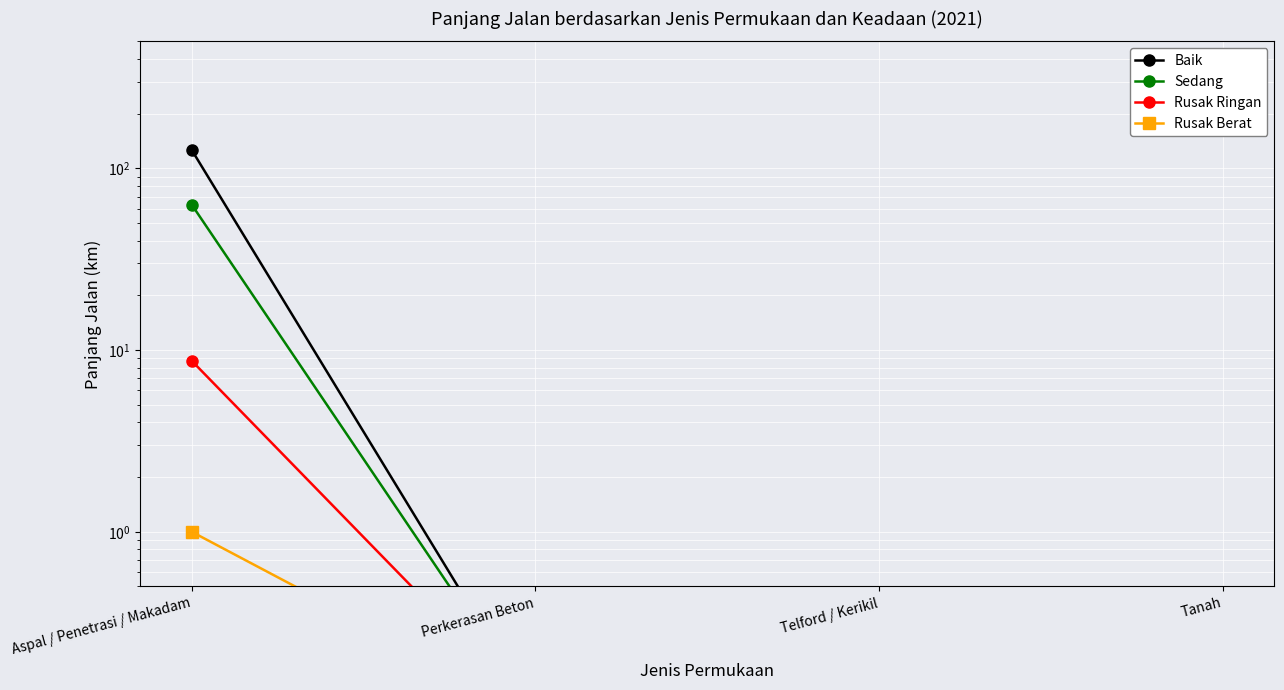

At how many categories does at least one series exceed 84?

1